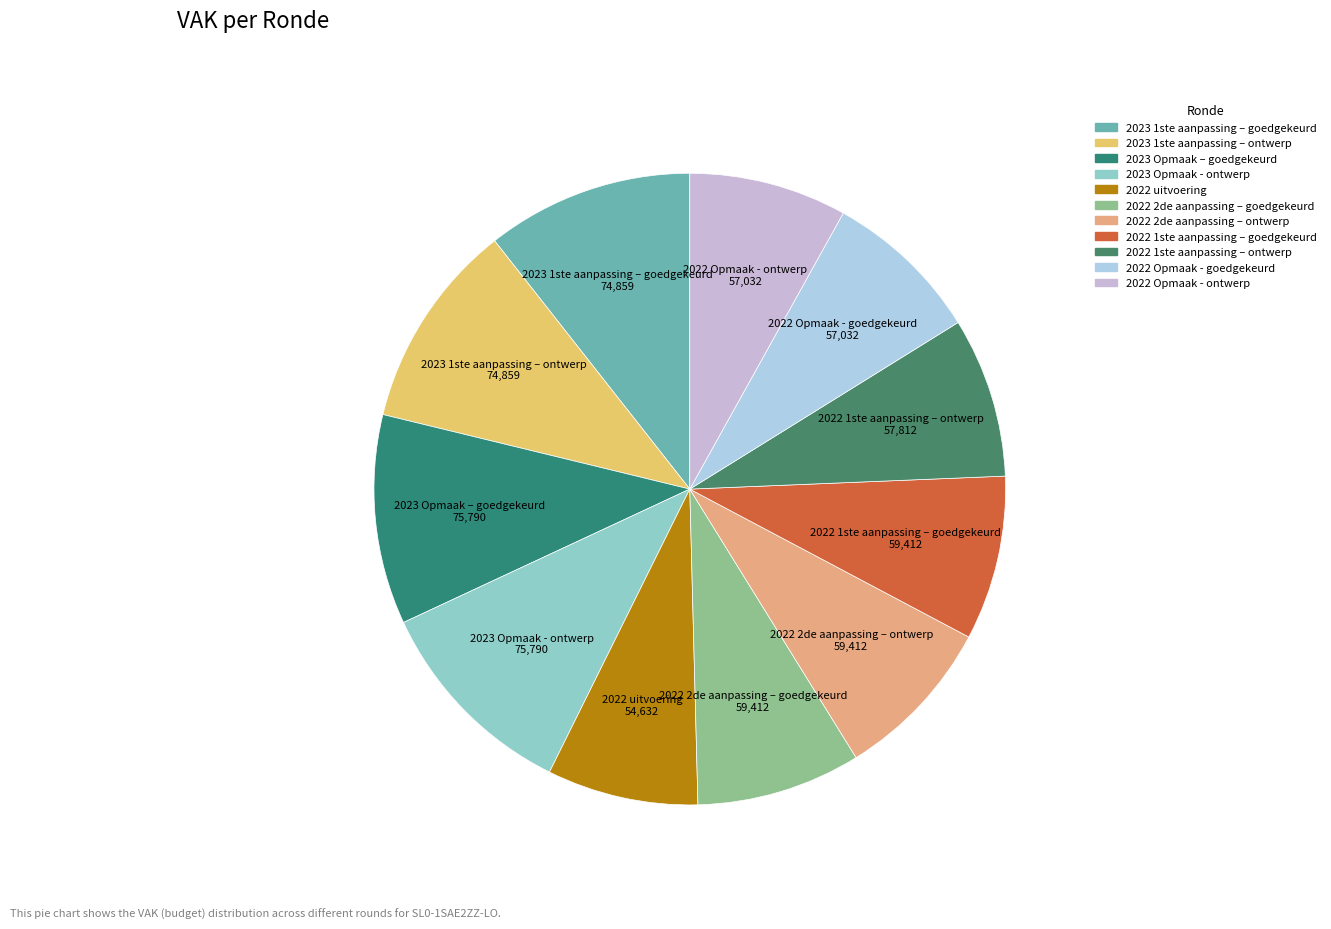

Does 2022 Opmaak - goedgekeurd account for over 50% of the chart?

No